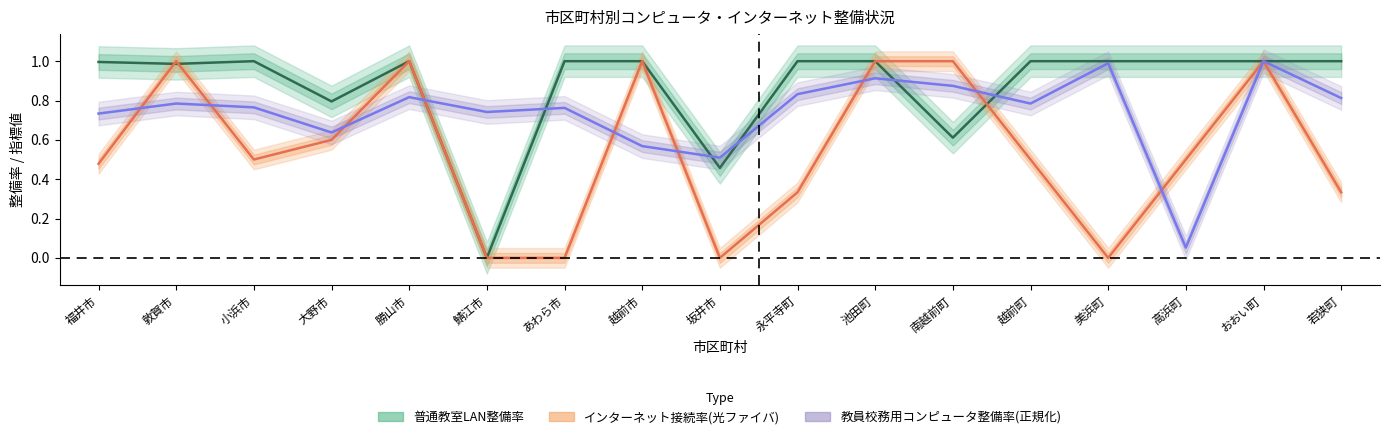

Where is 普通教室LAN整備率 nearest to the value 0?

鯖江市